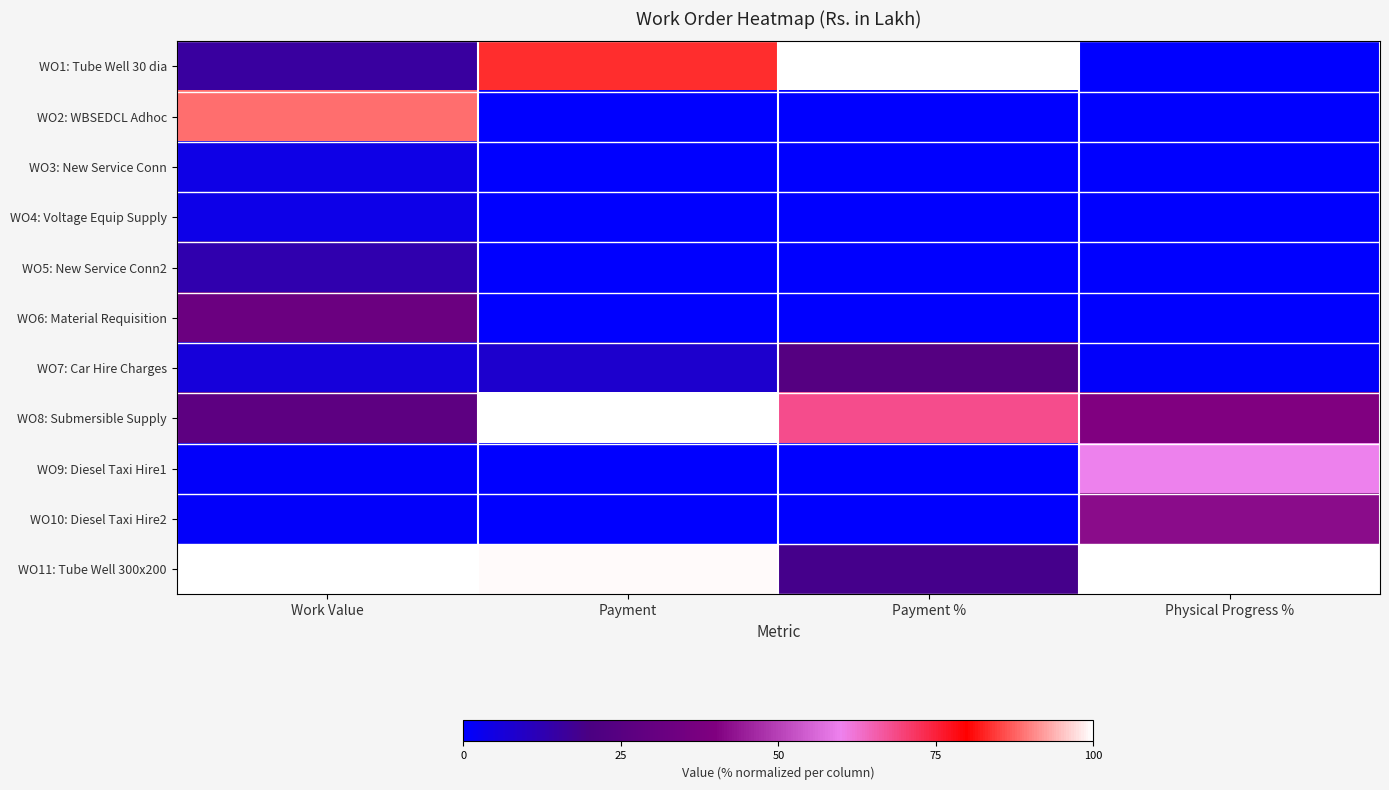

Reading left to right, transcribe all the data shown in this chart.

WO1: Tube Well 30 dia: Work Value=15.5	Payment=83.6	Payment %=100.0	Physical Progress %=0.0
WO2: WBSEDCL Adhoc: Work Value=88.5	Payment=0.0	Payment %=0.0	Physical Progress %=0.0
WO3: New Service Conn: Work Value=4.0	Payment=0.0	Payment %=0.0	Physical Progress %=0.0
WO4: Voltage Equip Supply: Work Value=3.7	Payment=0.0	Payment %=0.0	Physical Progress %=0.0
WO5: New Service Conn2: Work Value=13.0	Payment=0.0	Payment %=0.0	Physical Progress %=0.0
WO6: Material Requisition: Work Value=32.4	Payment=0.0	Payment %=0.0	Physical Progress %=0.0
WO7: Car Hire Charges: Work Value=6.2	Payment=8.0	Payment %=23.9	Physical Progress %=1.0
WO8: Submersible Supply: Work Value=27.1	Payment=100.0	Payment %=68.2	Physical Progress %=40.0
WO9: Diesel Taxi Hire1: Work Value=1.2	Payment=0.0	Payment %=0.0	Physical Progress %=60.0
WO10: Diesel Taxi Hire2: Work Value=1.1	Payment=0.0	Payment %=0.0	Physical Progress %=42.0
WO11: Tube Well 300x200: Work Value=100.0	Payment=99.4	Payment %=18.4	Physical Progress %=100.0